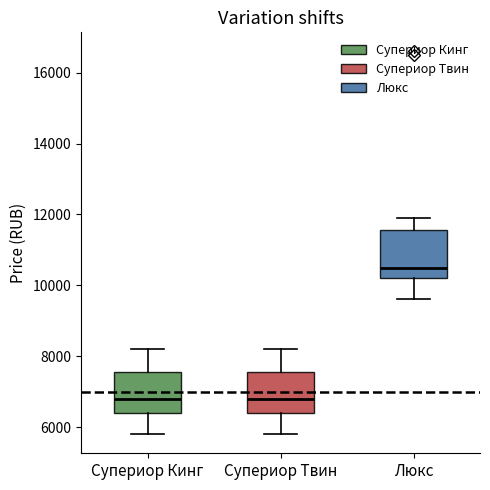

Which box's median line is the highest?

Люкс